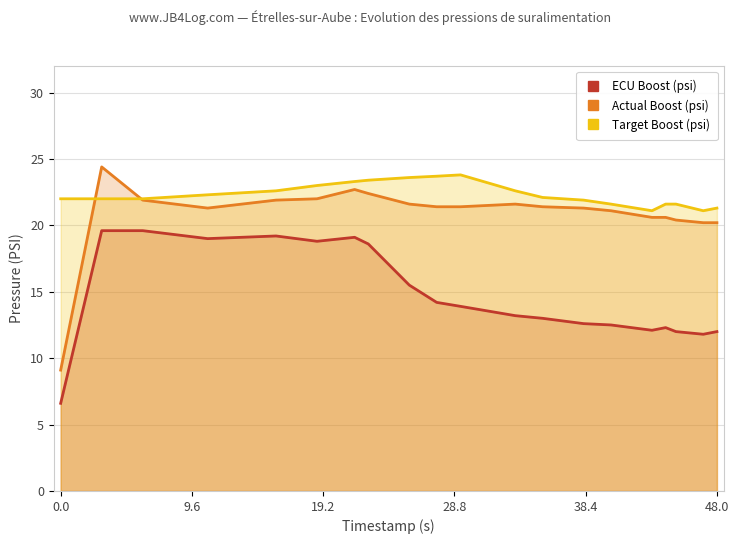

Read the Actual Boost (psi) value at 48.0.

20.2